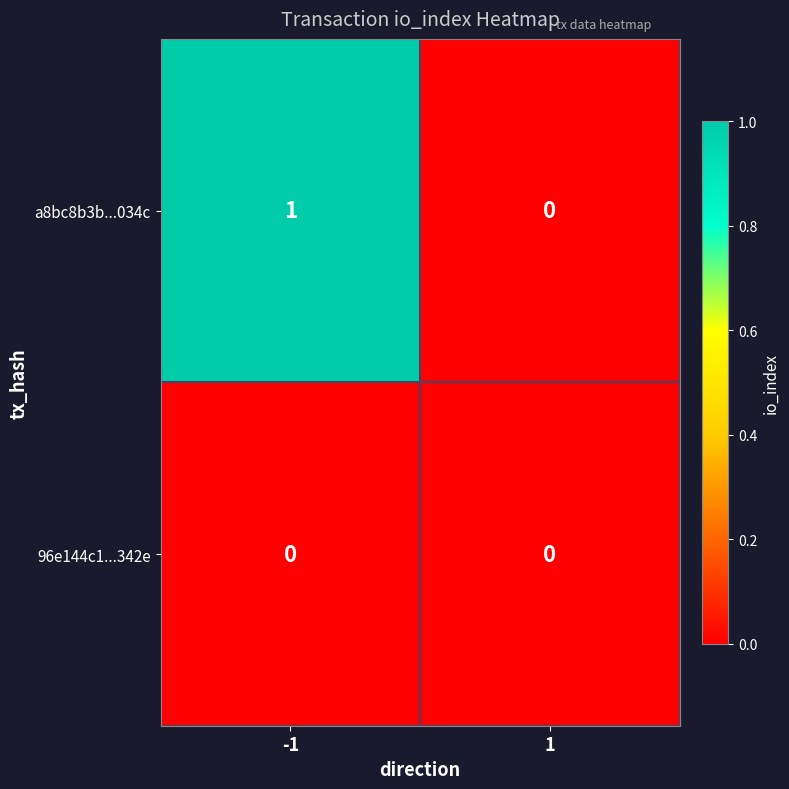

Count the number of data series in this chart.

2